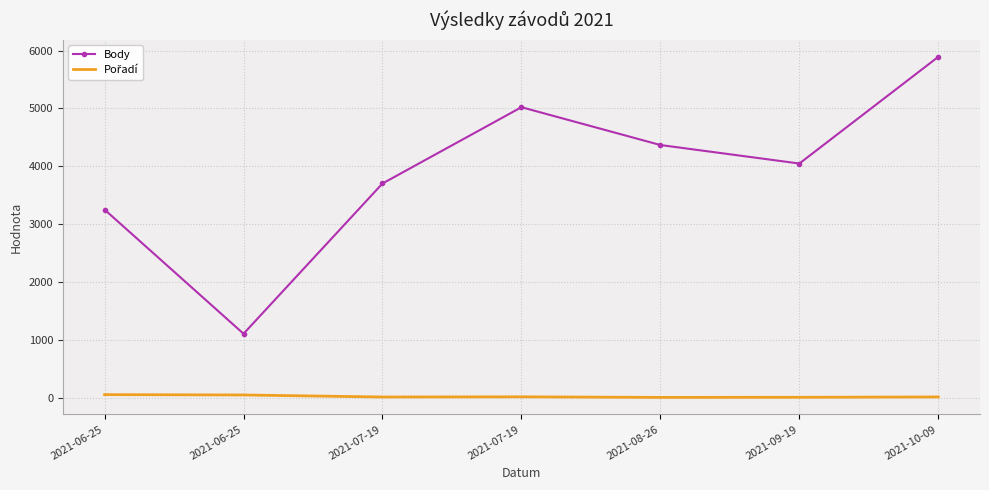

At 2021-08-26, list the series in order from largest to smallest.

Body, Pořadí